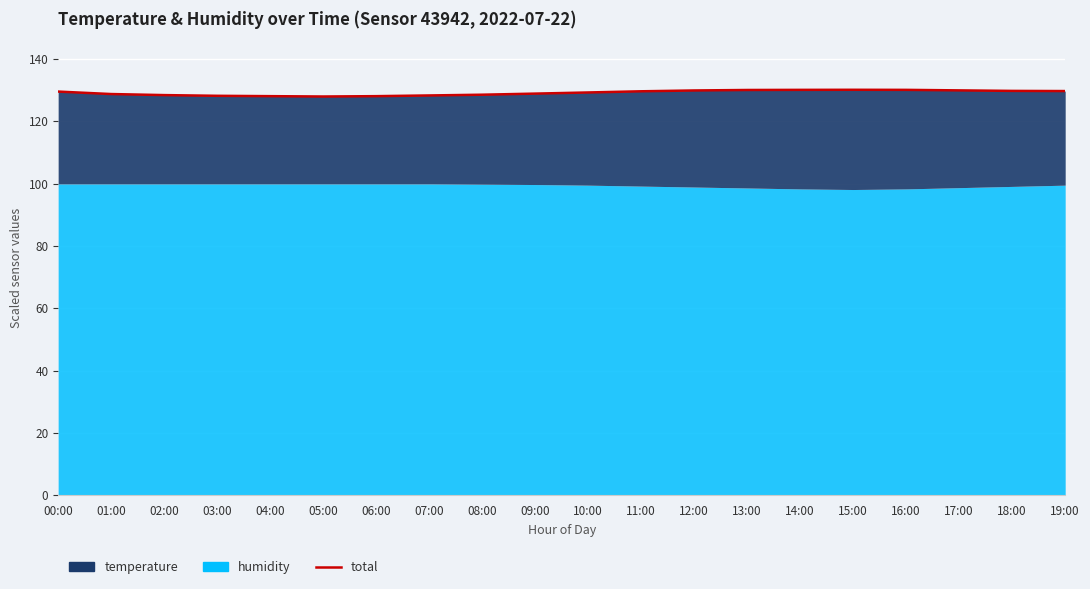

Which has a higher value, 04:00 or 07:00?

07:00